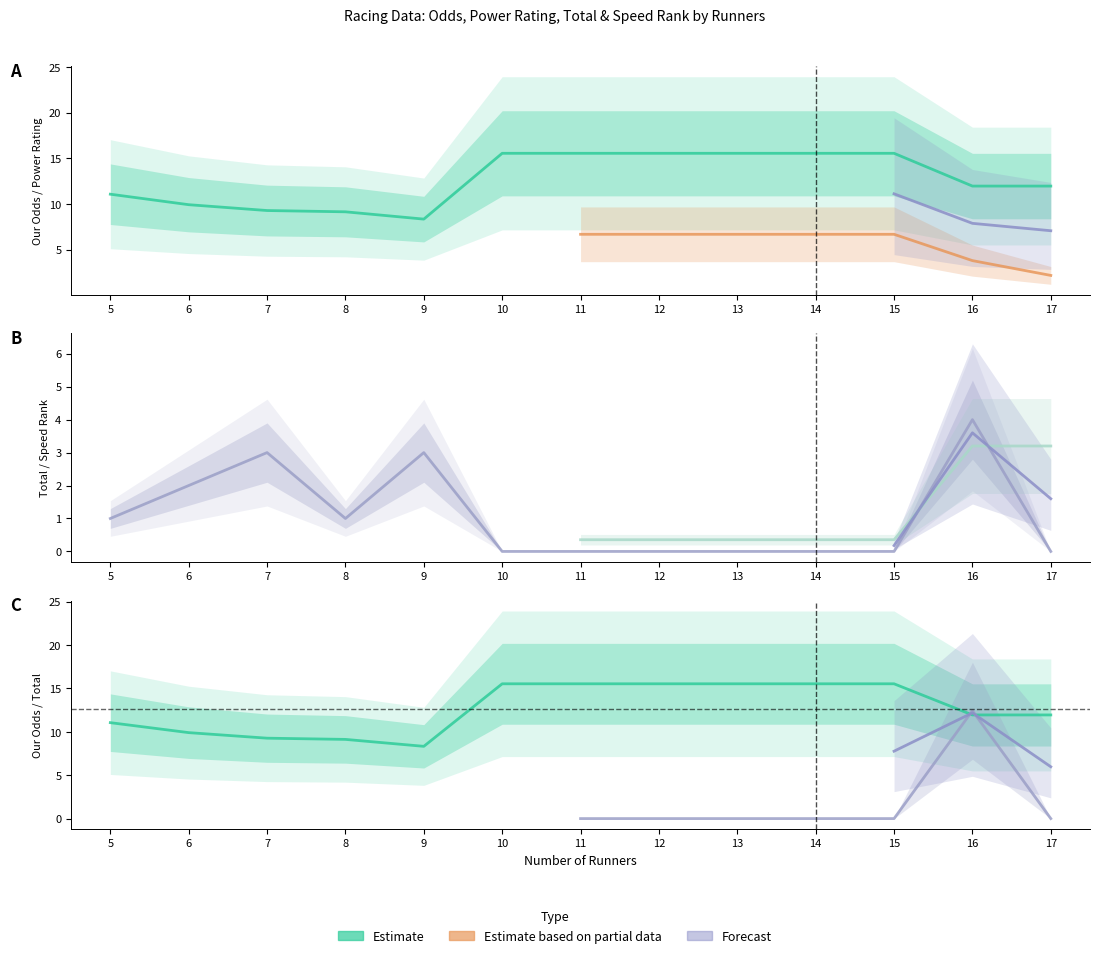

What is the difference between the Total values at 5 and 12?

1.0